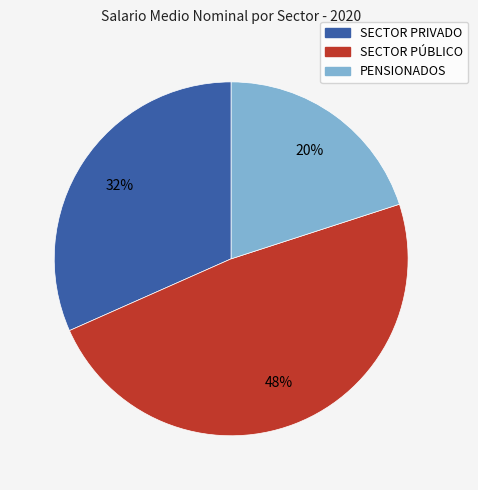

To the nearest percent, what is the difference between the largest and smallest slice percentages?

28%